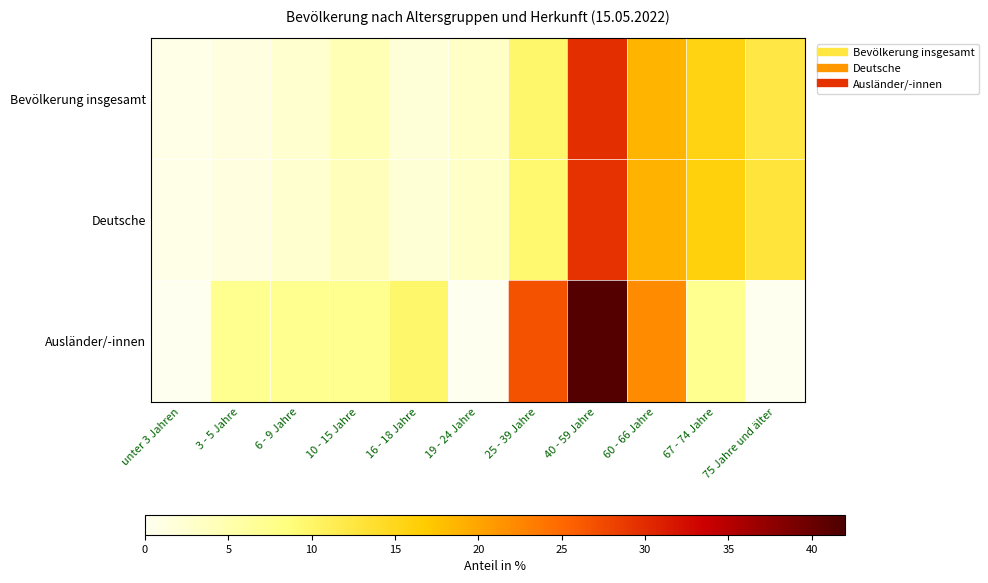

Reading left to right, list all the values displayed in this chart.

Bevölkerung insgesamt: unter 3 Jahren=0.8	3 - 5 Jahre=1.2	6 - 9 Jahre=2.5	10 - 15 Jahre=4.3	16 - 18 Jahre=1.9	19 - 24 Jahre=3.2	25 - 39 Jahre=9.7	40 - 59 Jahre=29.7	60 - 66 Jahre=18.8	67 - 74 Jahre=15.6	75 Jahre und älter=12.3
Deutsche: unter 3 Jahren=0.8	3 - 5 Jahre=1.2	6 - 9 Jahre=2.5	10 - 15 Jahre=4.0	16 - 18 Jahre=2.0	19 - 24 Jahre=3.0	25 - 39 Jahre=9.4	40 - 59 Jahre=29.5	60 - 66 Jahre=19.0	67 - 74 Jahre=16.0	75 Jahre und älter=12.8
Ausländer/-innen: unter 3 Jahren=0.0	3 - 5 Jahre=7.3	6 - 9 Jahre=7.3	10 - 15 Jahre=7.3	16 - 18 Jahre=9.8	19 - 24 Jahre=0.0	25 - 39 Jahre=26.8	40 - 59 Jahre=41.5	60 - 66 Jahre=22.0	67 - 74 Jahre=7.3	75 Jahre und älter=0.0